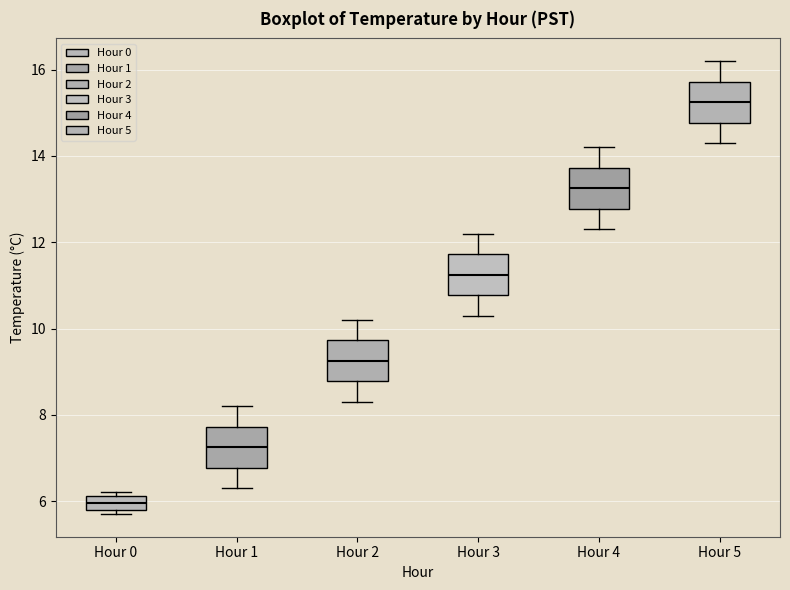

Reading left to right, transcribe this box plot: for each box, give where its median line is, the range the box spans, and where its two whiskers end, as read against the y-axis. The values are not printed on the chart, so give them approximately, as read against the axis.

Hour 0: median 6.0, box 5.8 to 6.2, whiskers 5.8 (just below the box's lower edge) to 6.2 (just above the box's upper edge)
Hour 1: median 7.2, box 6.8 to 7.8, whiskers 6.4 to 8.2
Hour 2: median 9.2, box 8.8 to 9.8, whiskers 8.4 to 10.2
Hour 3: median 11.2, box 10.8 to 11.8, whiskers 10.4 to 12.2
Hour 4: median 13.2, box 12.8 to 13.8, whiskers 12.4 to 14.2
Hour 5: median 15.2, box 14.8 to 15.8, whiskers 14.4 to 16.2